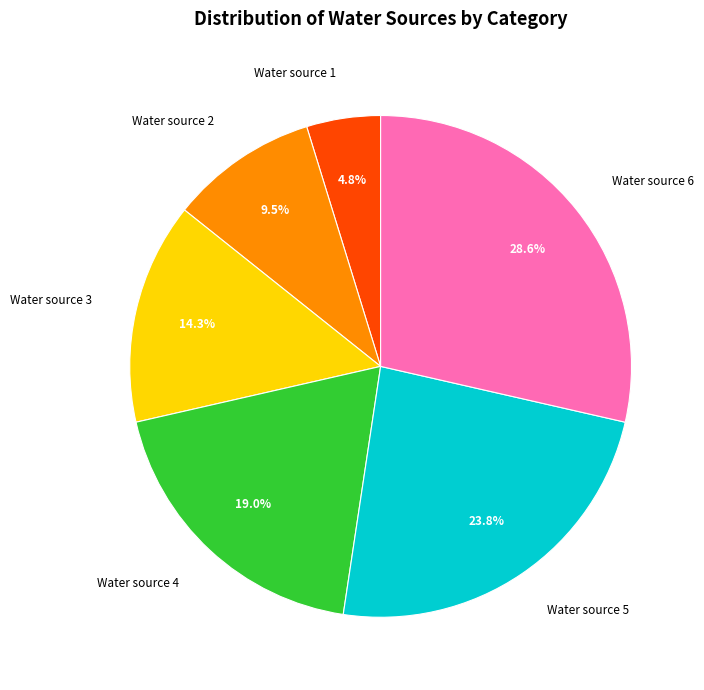

Which category has the biggest portion of the pie?

Water source 6